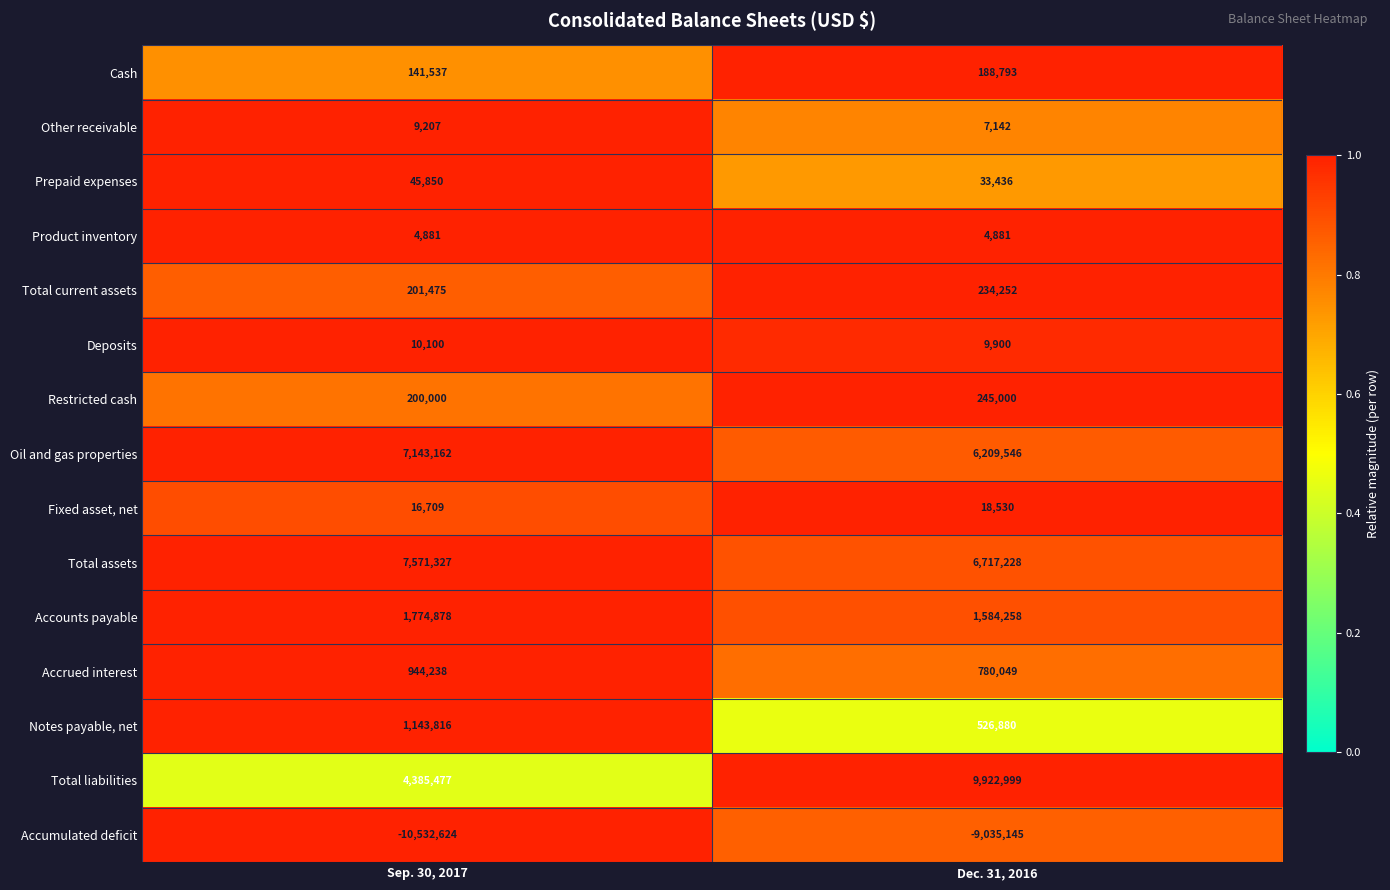

Reading left to right, extract all data points from this chart.

Cash: Sep. 30, 2017=141537	Dec. 31, 2016=188793
Other receivable: Sep. 30, 2017=9207	Dec. 31, 2016=7142
Prepaid expenses: Sep. 30, 2017=45850	Dec. 31, 2016=33436
Product inventory: Sep. 30, 2017=4881	Dec. 31, 2016=4881
Total current assets: Sep. 30, 2017=201475	Dec. 31, 2016=234252
Deposits: Sep. 30, 2017=10100	Dec. 31, 2016=9900
Restricted cash: Sep. 30, 2017=200000	Dec. 31, 2016=245000
Oil and gas properties: Sep. 30, 2017=7143162	Dec. 31, 2016=6209546
Fixed asset, net: Sep. 30, 2017=16709	Dec. 31, 2016=18530
Total assets: Sep. 30, 2017=7571327	Dec. 31, 2016=6717228
Accounts payable: Sep. 30, 2017=1774878	Dec. 31, 2016=1584258
Accrued interest: Sep. 30, 2017=944238	Dec. 31, 2016=780049
Notes payable, net: Sep. 30, 2017=1143816	Dec. 31, 2016=526880
Total liabilities: Sep. 30, 2017=4385477	Dec. 31, 2016=9922999
Accumulated deficit: Sep. 30, 2017=-10532624	Dec. 31, 2016=-9035145